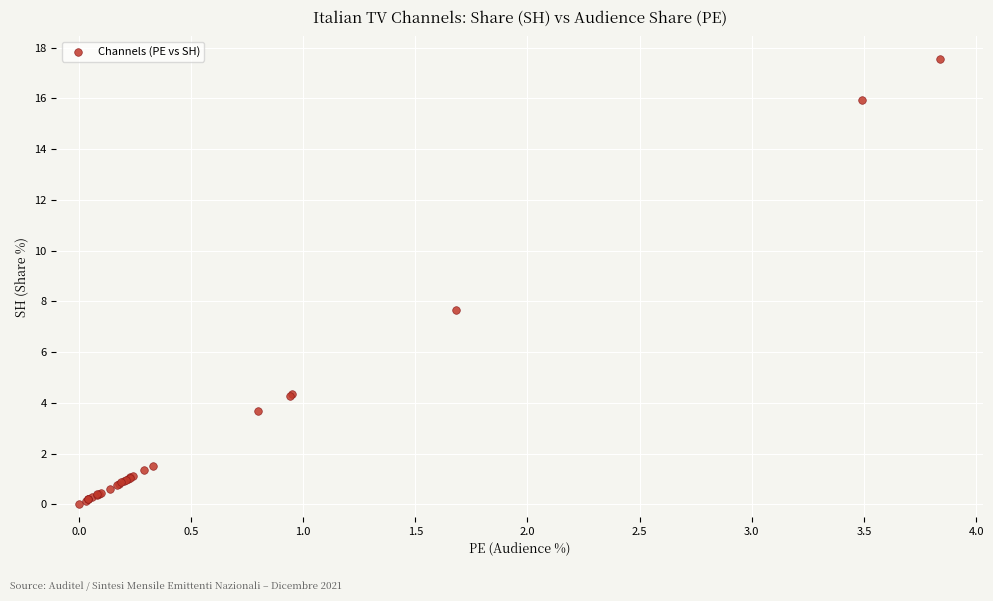

What Y value in the scatter plot is closest to 8?

7.7